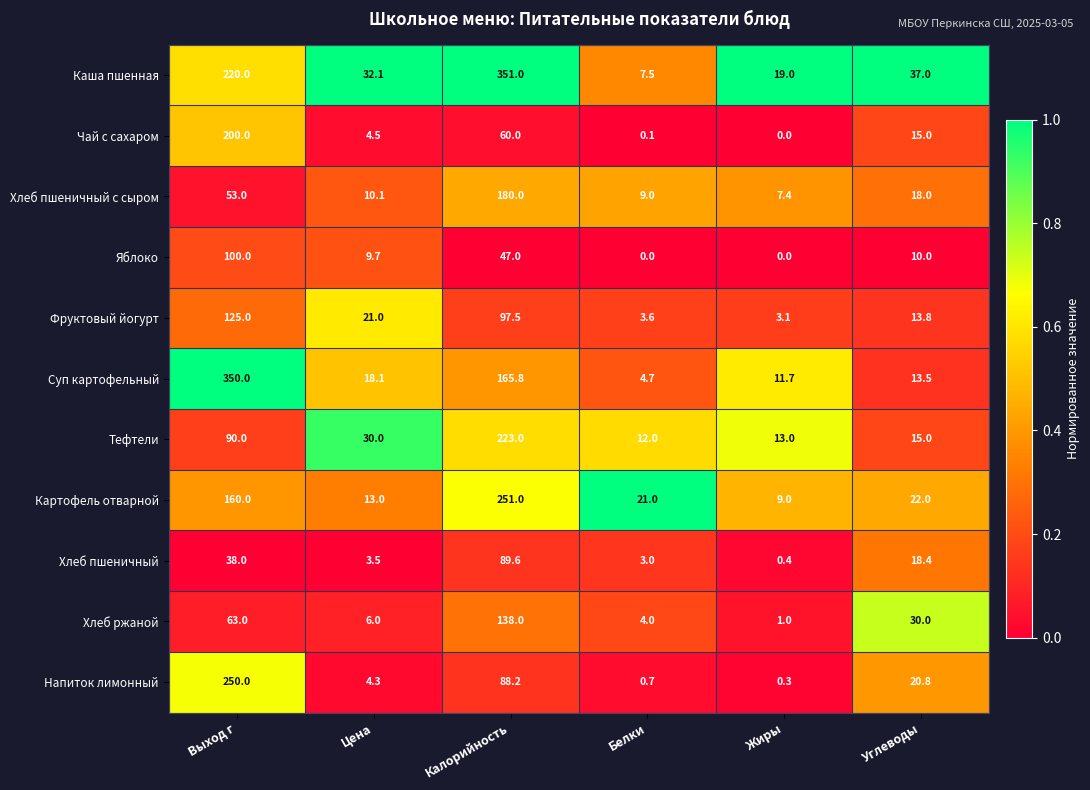

Which series changed the most between Цена and Жиры?

Фруктовый йогурт